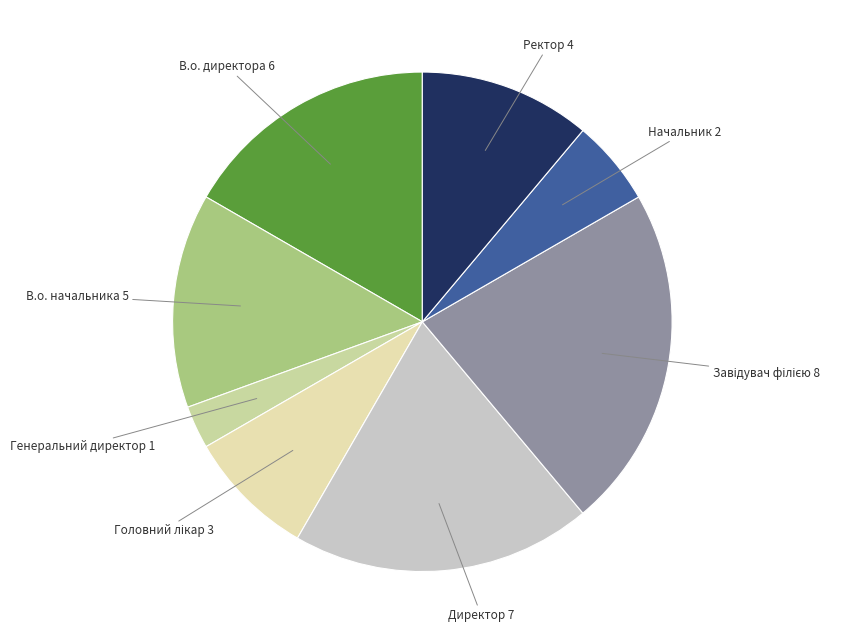

Approximately how many times larger is the value at В.о. начальника compared to В.о. директора?

0.8